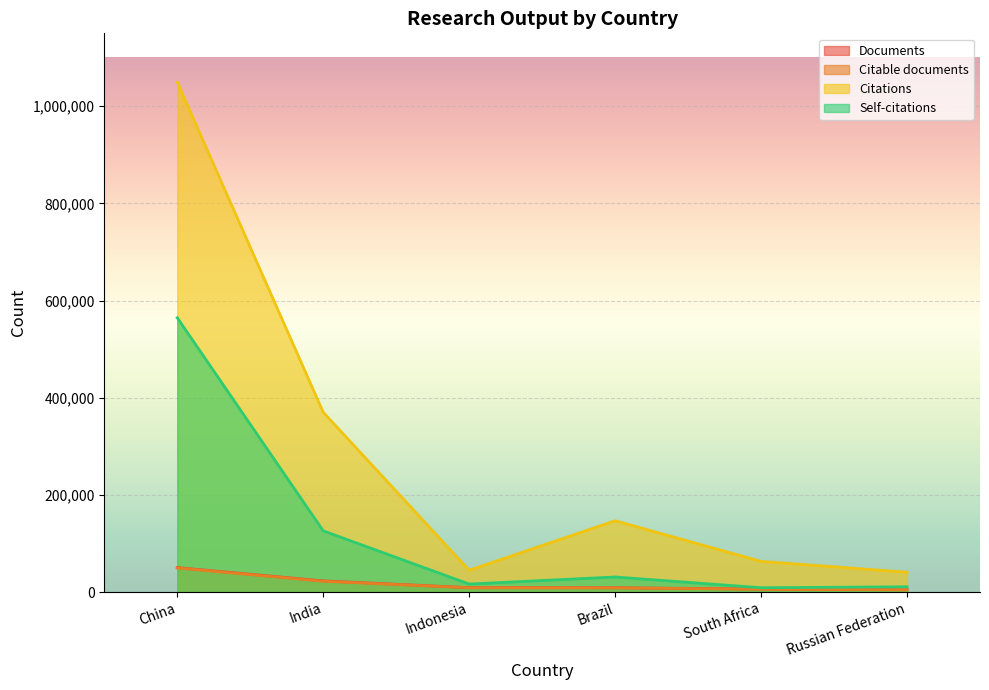

What is the spread (max minus min) of values at China?

999794